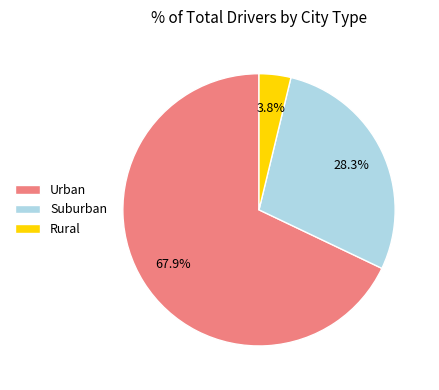

What is the majority slice?

Urban